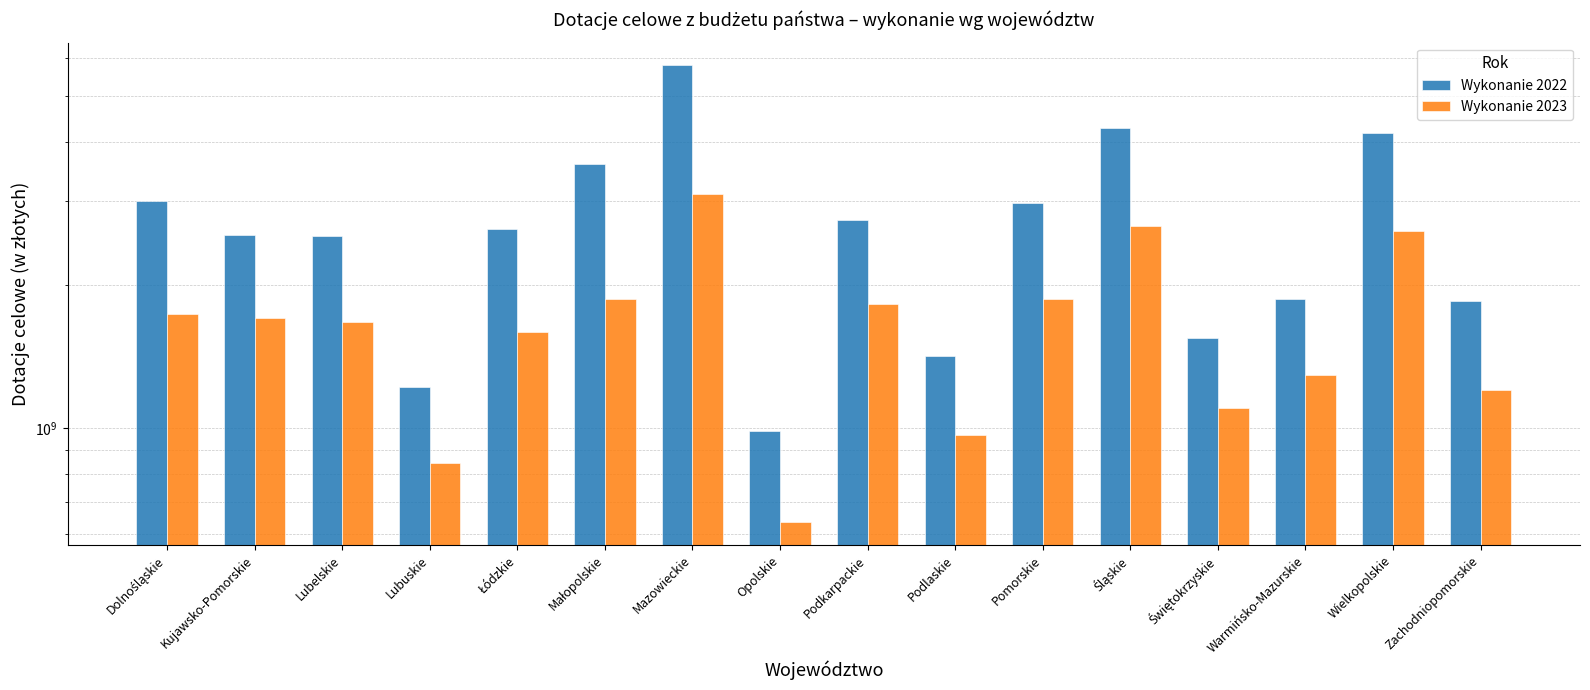

What position from the left is Warmińsko-Mazurskie?

14